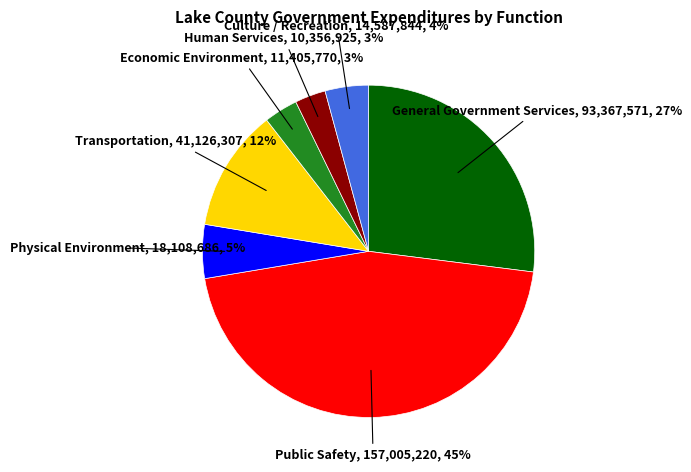

Between Human Services and Transportation, which is larger?

Transportation